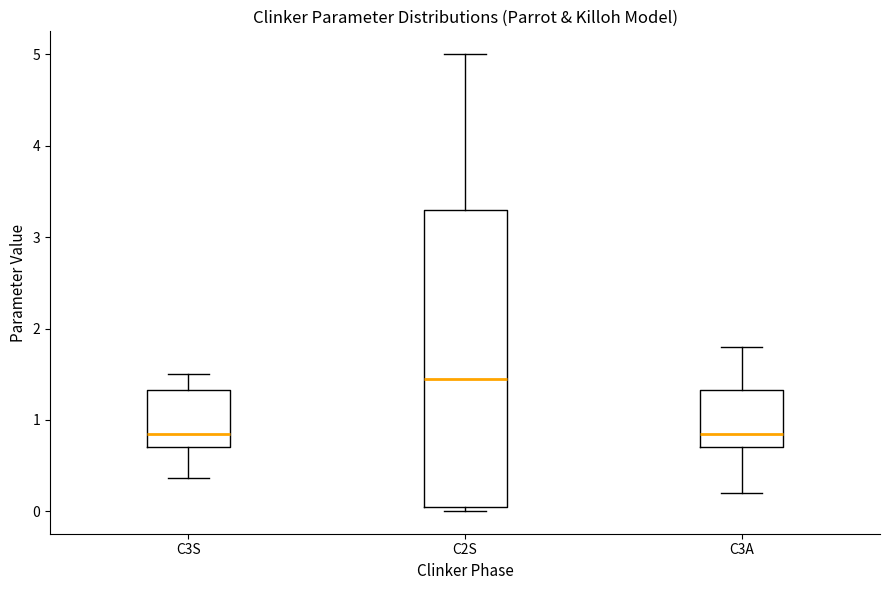

Comparing the boxes themselves (not the whiskers), which one is the tallest?

C2S